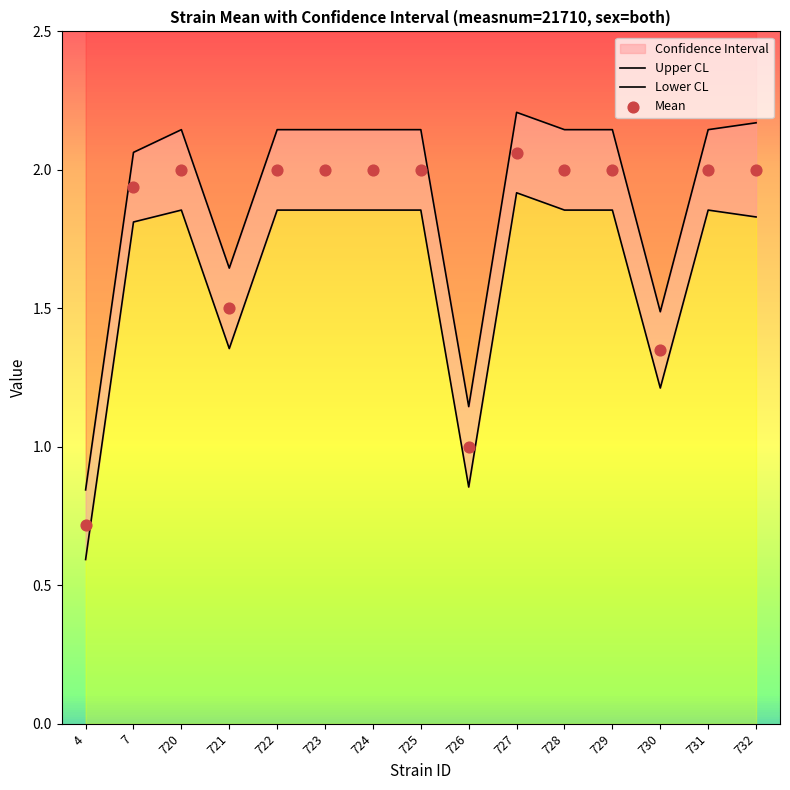

At how many categories does at least one series exceed 1?

14